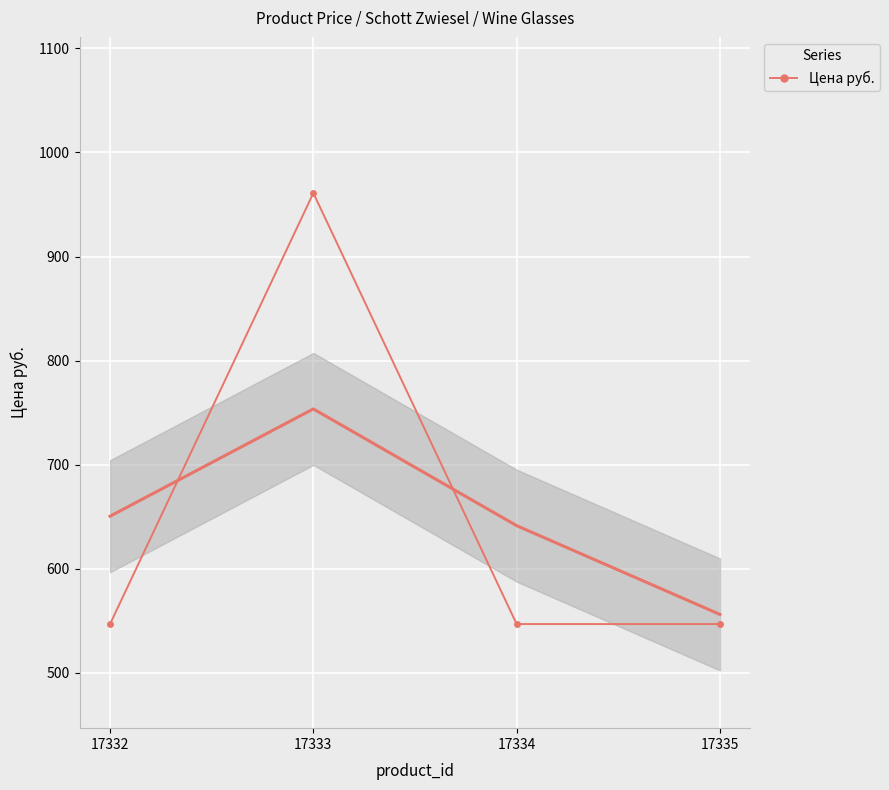

Which has a higher value, 17335 or 17332?

17335